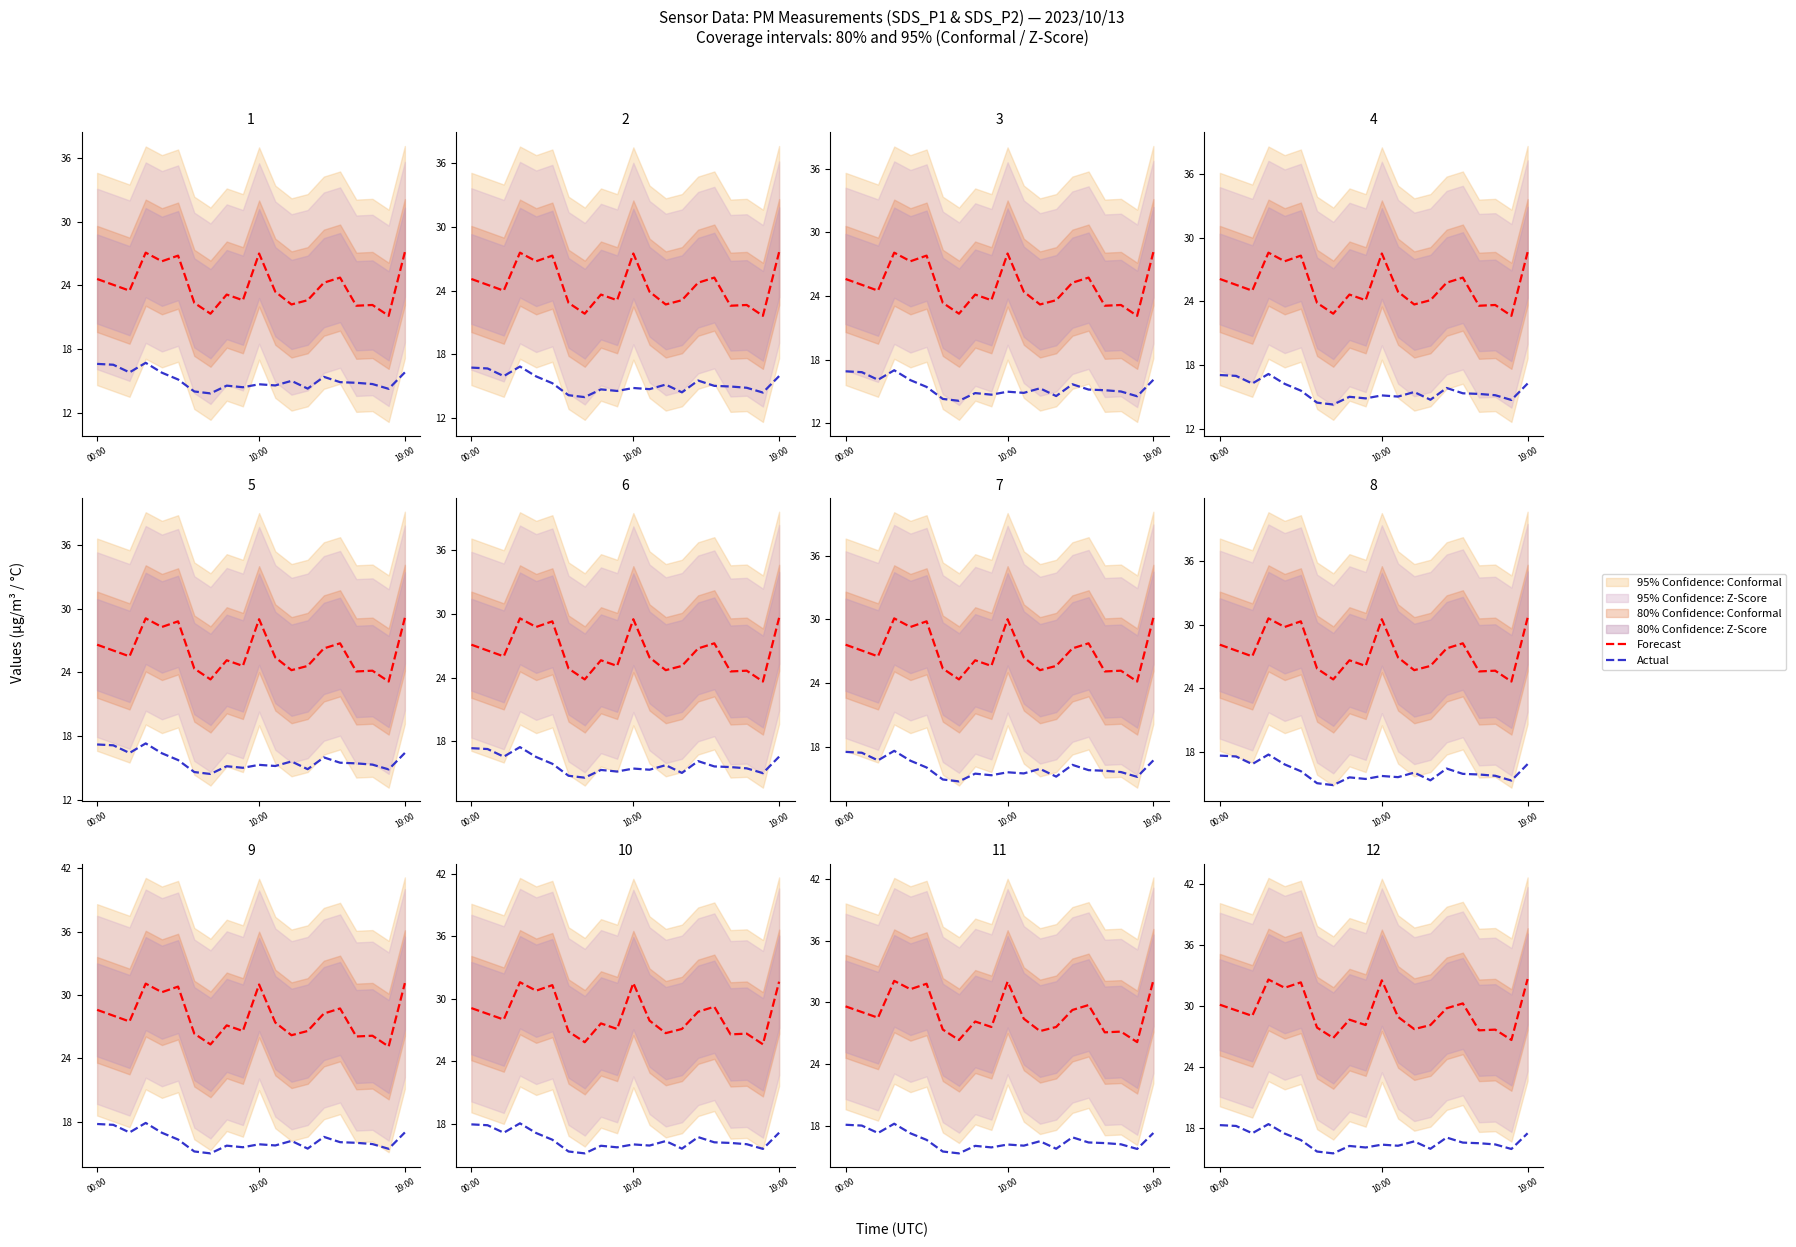

Which category has the lowest value in the Forecast series?

18